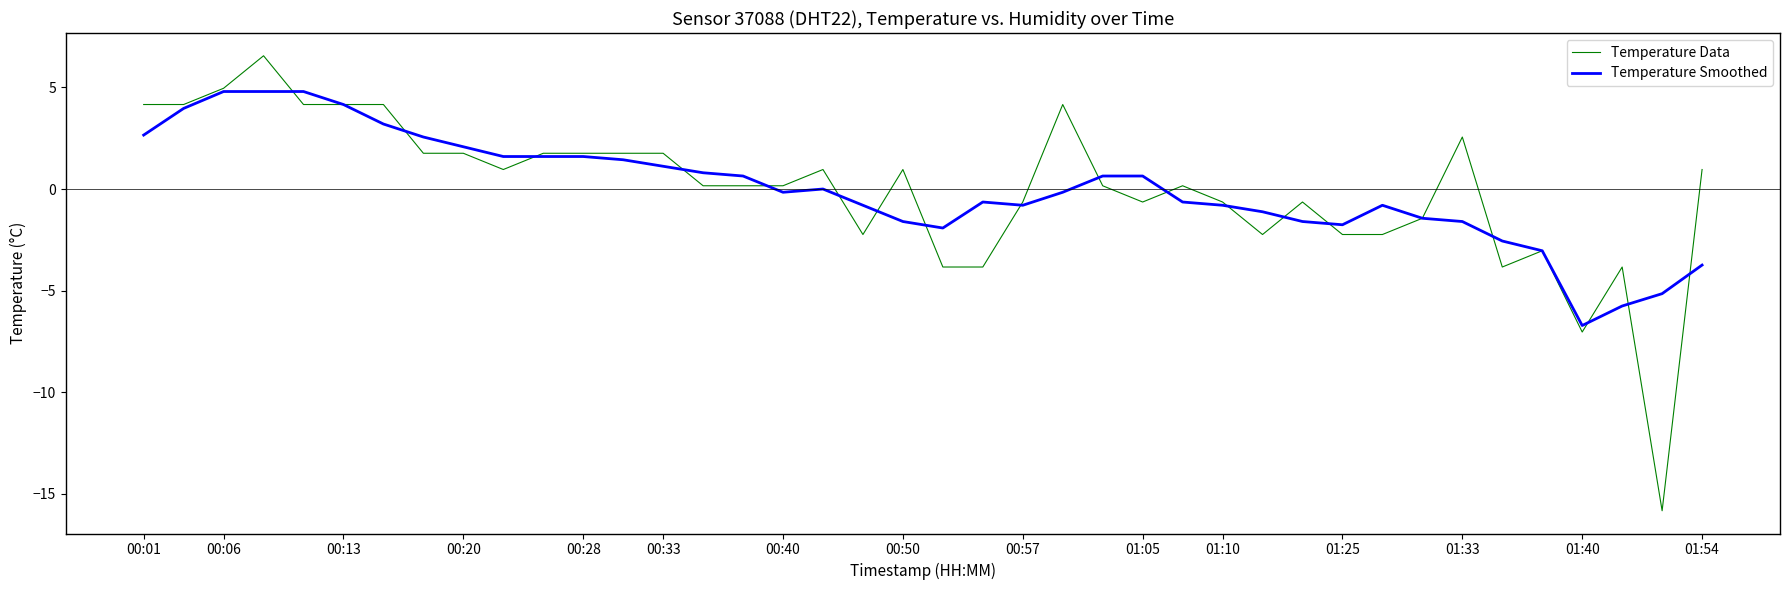

How many categories are shown in the chart?

40